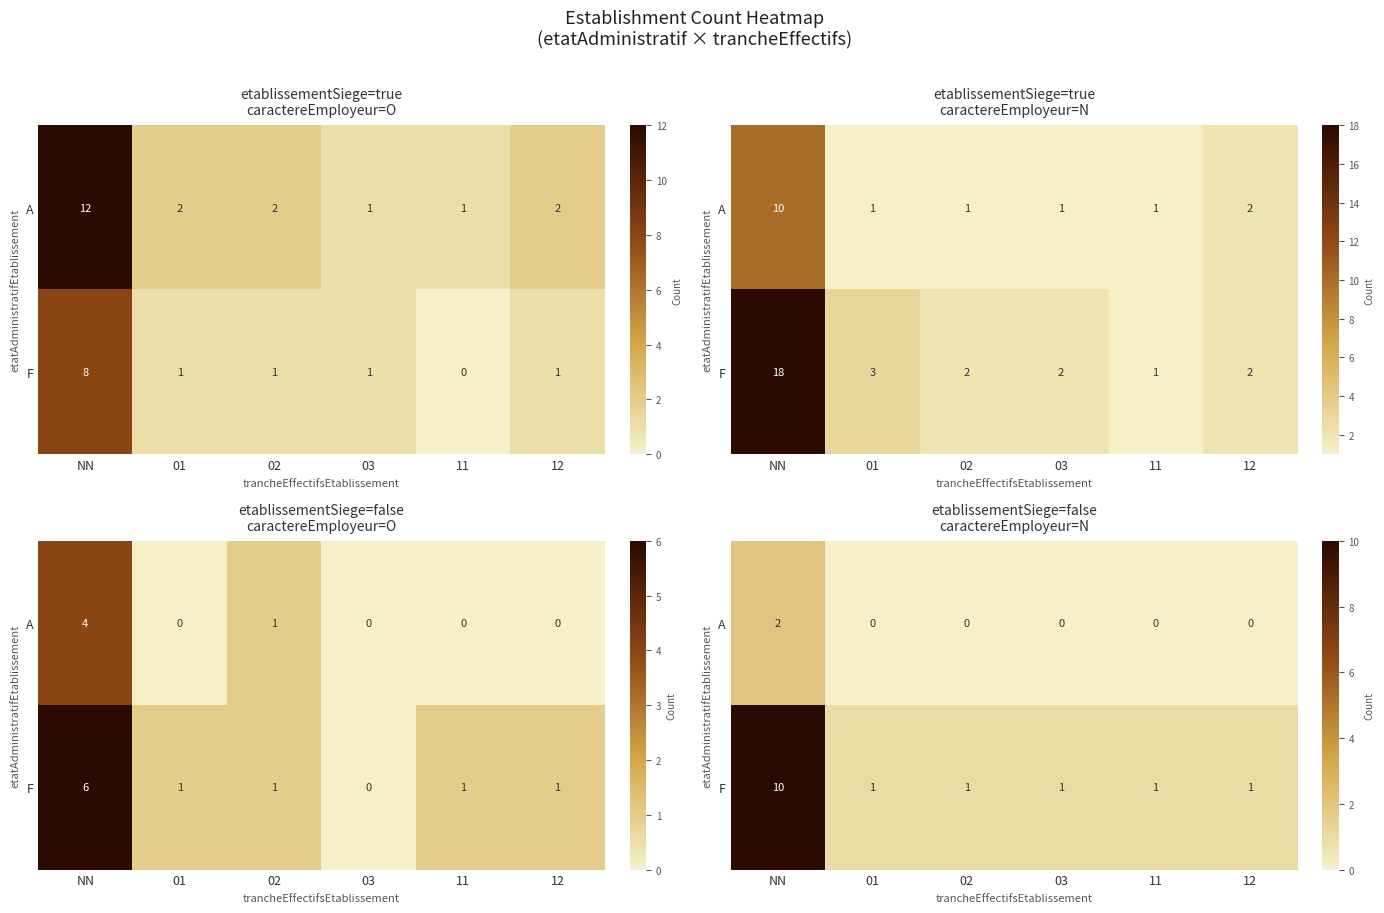

What is the average value of the F series?

2